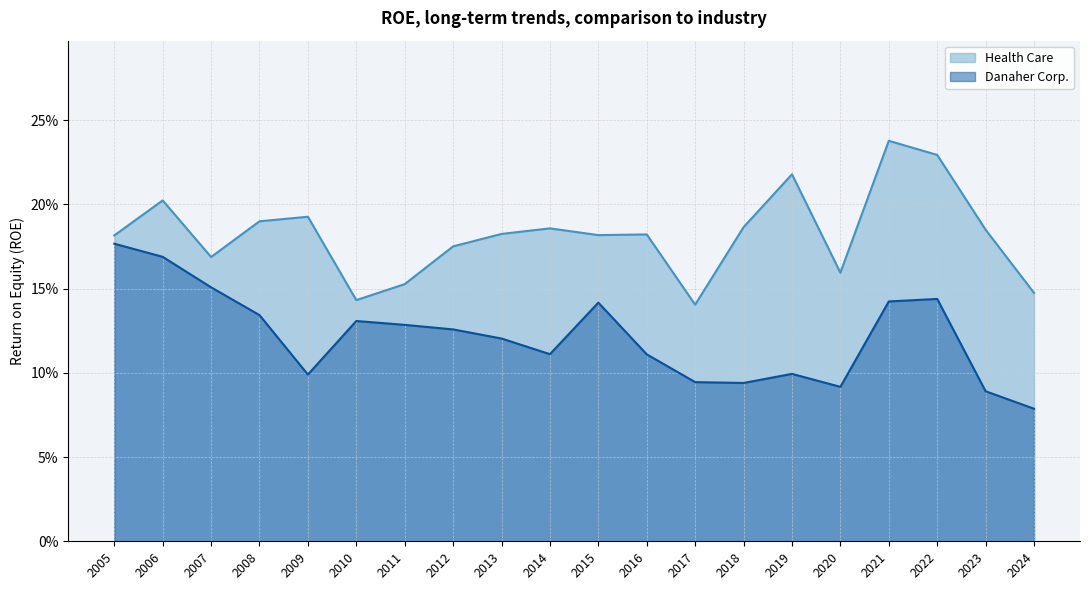

What is the value of the Danaher Corp. point at the 8th from the left?

0.1